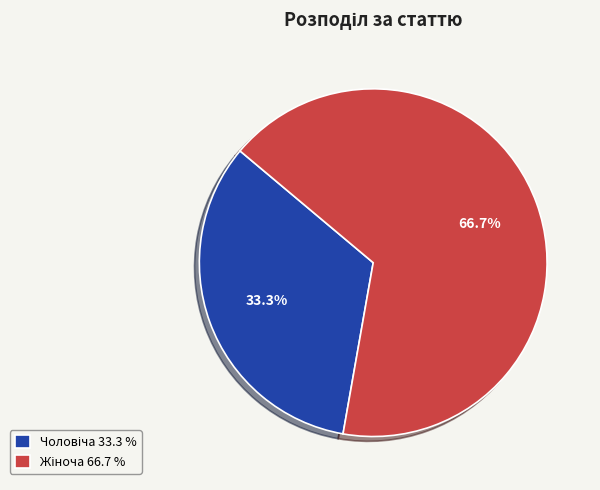

Is there a majority slice in this chart?

Yes